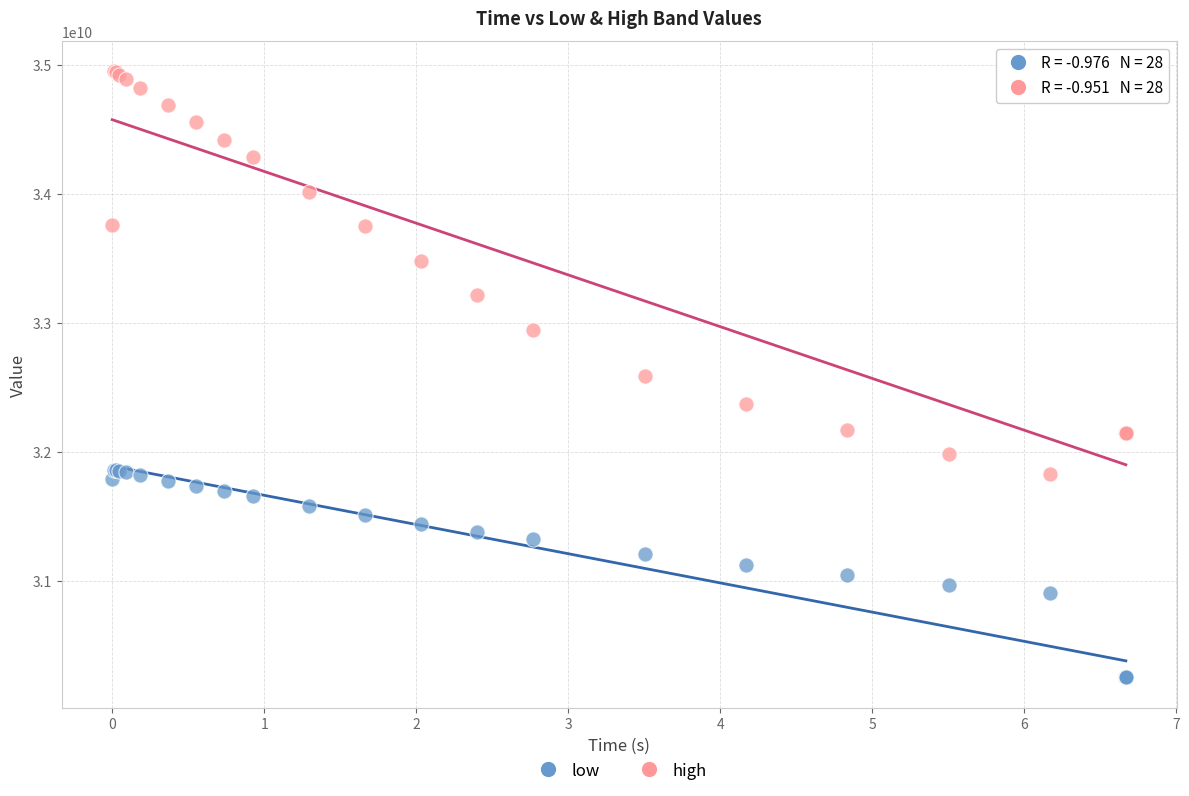

Which series has the largest Y range (max minus min)?

high